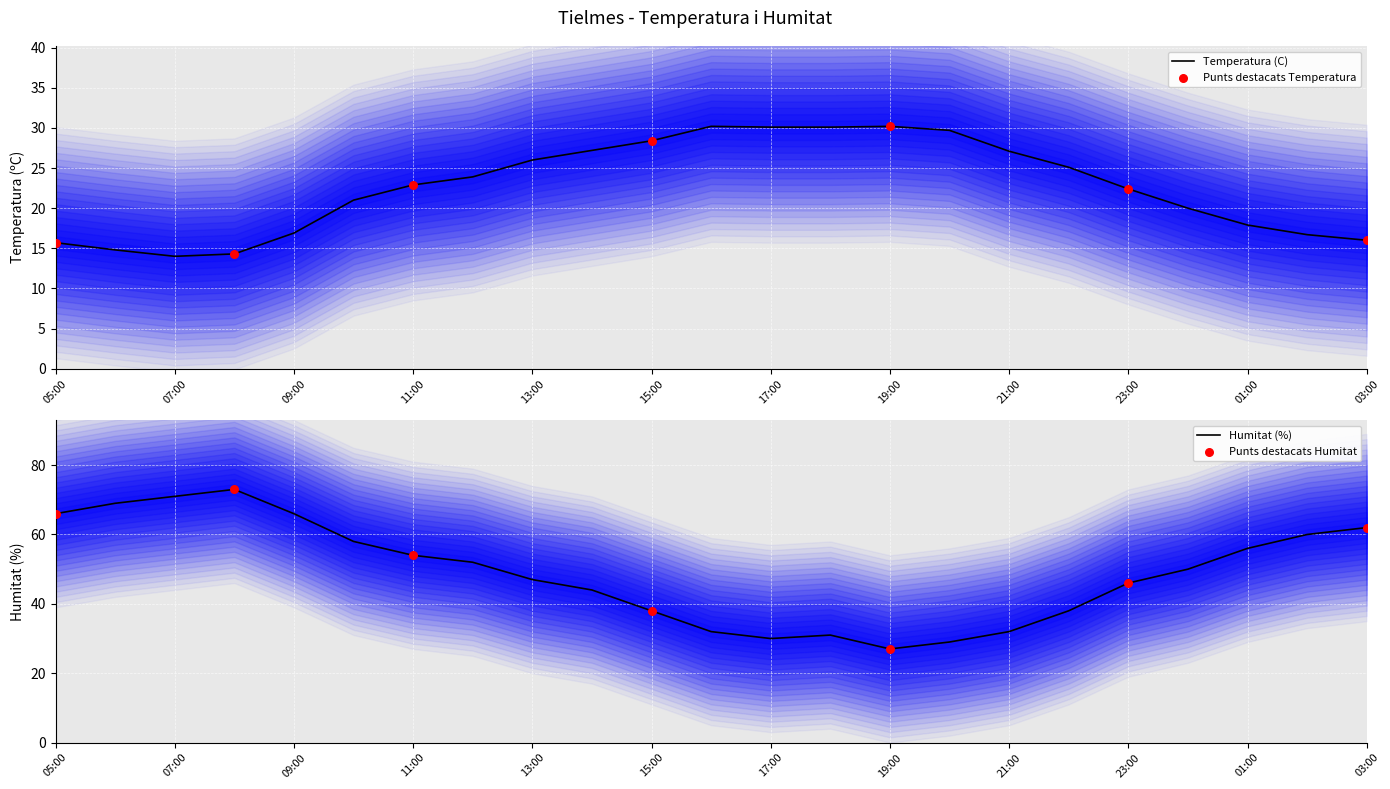

Is the value of Temperatura (C) at 19:00 greater than the value of Humitat (%) at 03:00?

No